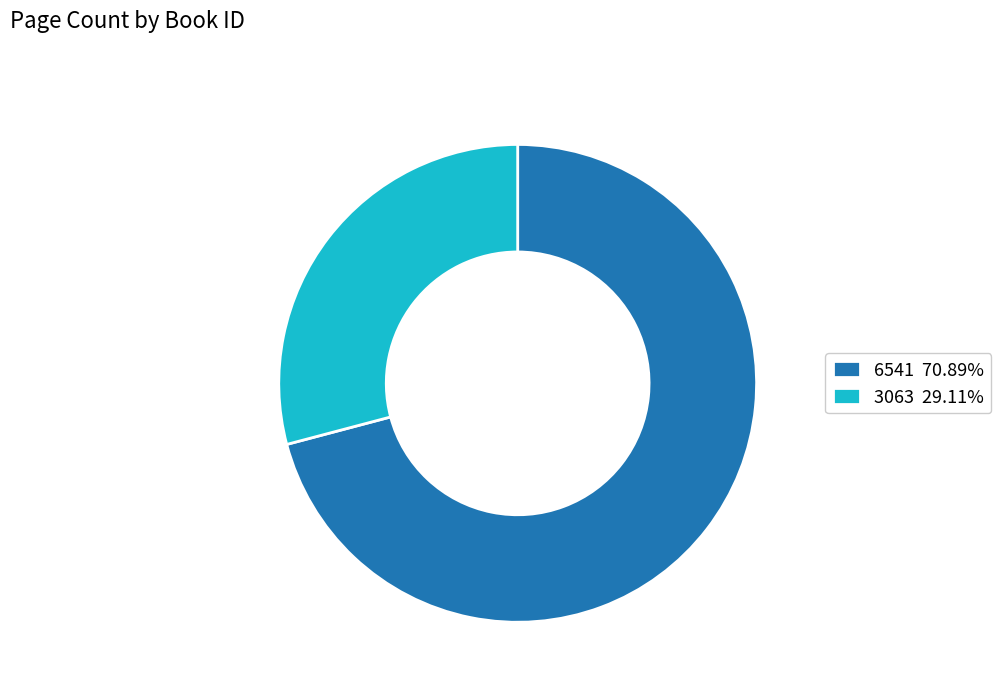

Rank the categories by value from highest to lowest.

6541, 3063